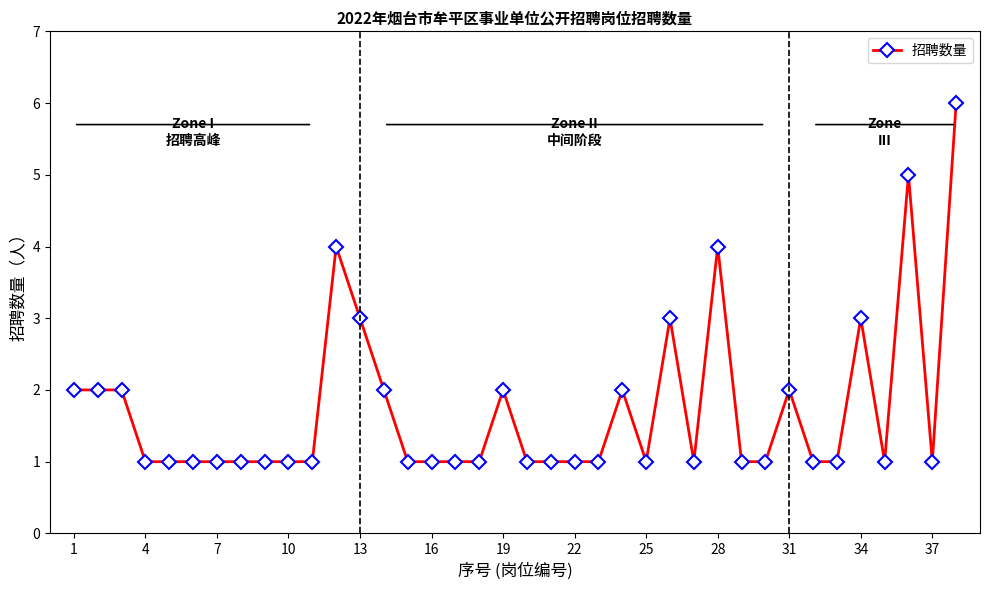

What is the value of the 20th point from the left?

1